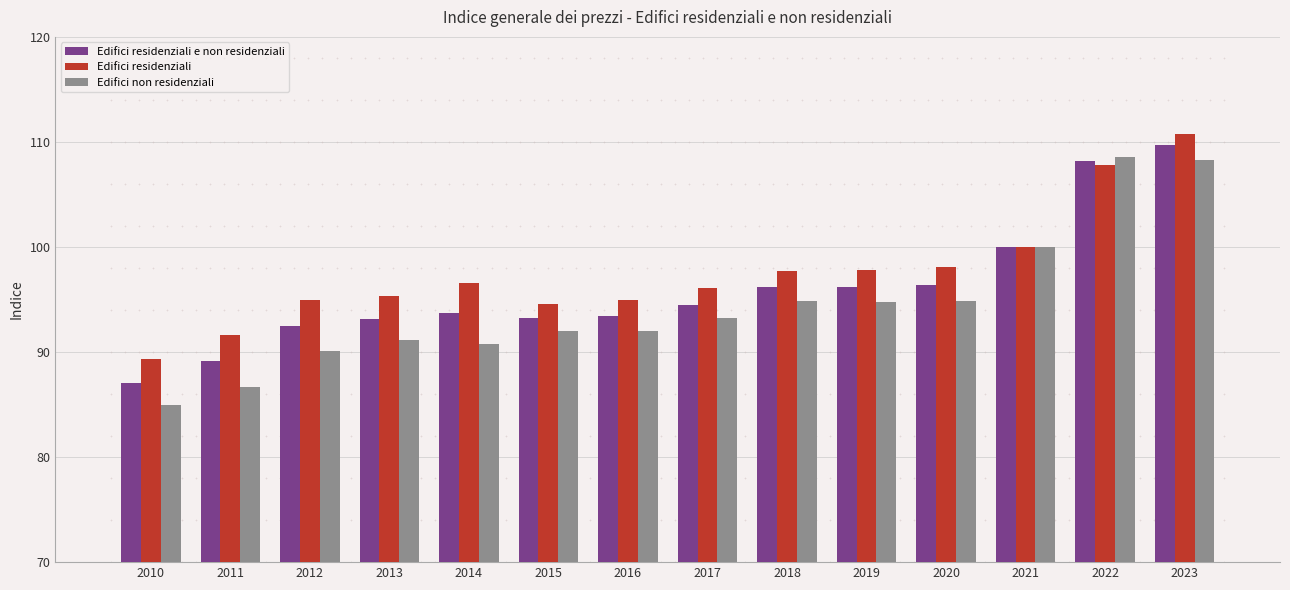

Is it true that Edifici non residenziali equals 33.1 at 2016?

False